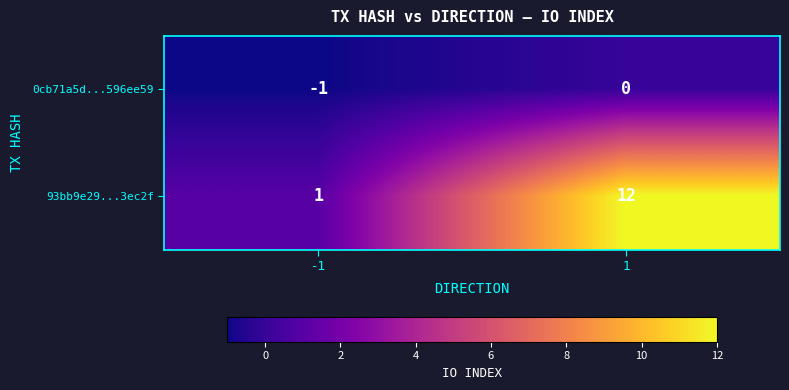

At which category does the chart reach its minimum across all series?

-1